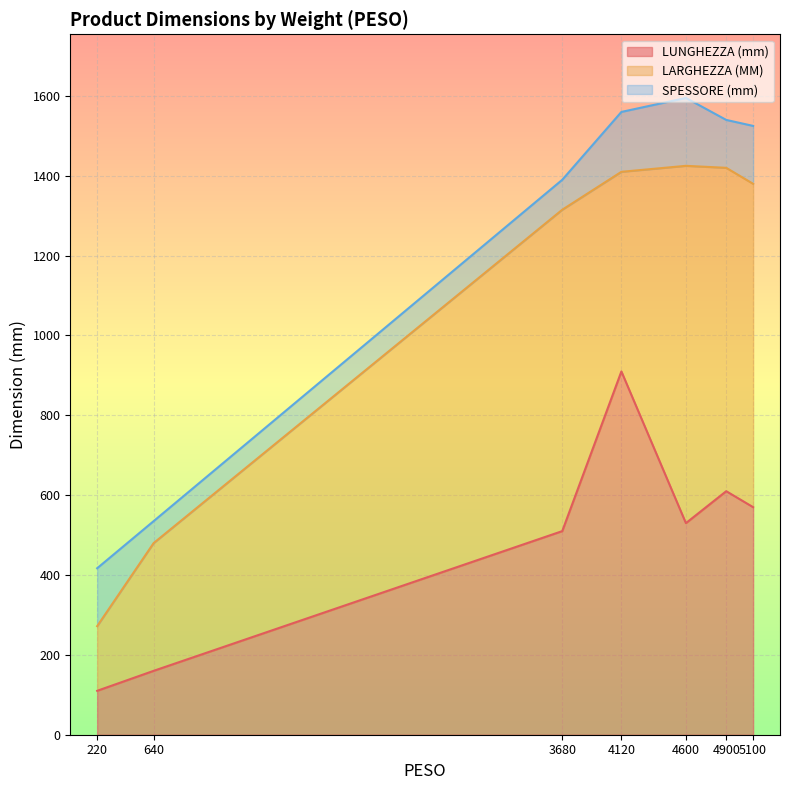

Which series has the largest total across all categories?

LARGHEZZA (MM)